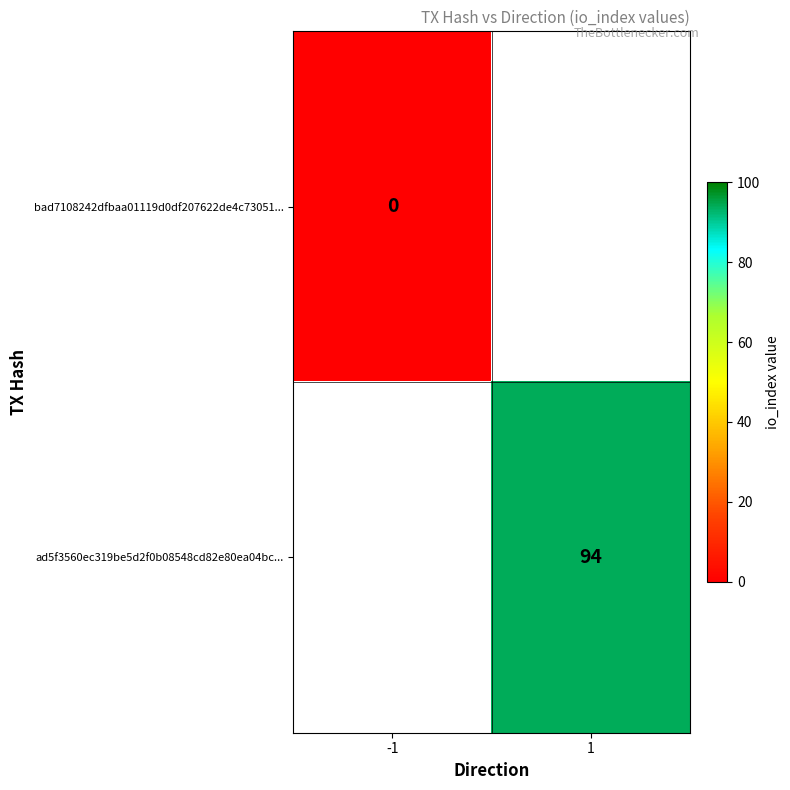

Is it true that ad5f3560ec319be5d2f0b08548cd82e80ea04bc... equals 156 at 1?

False